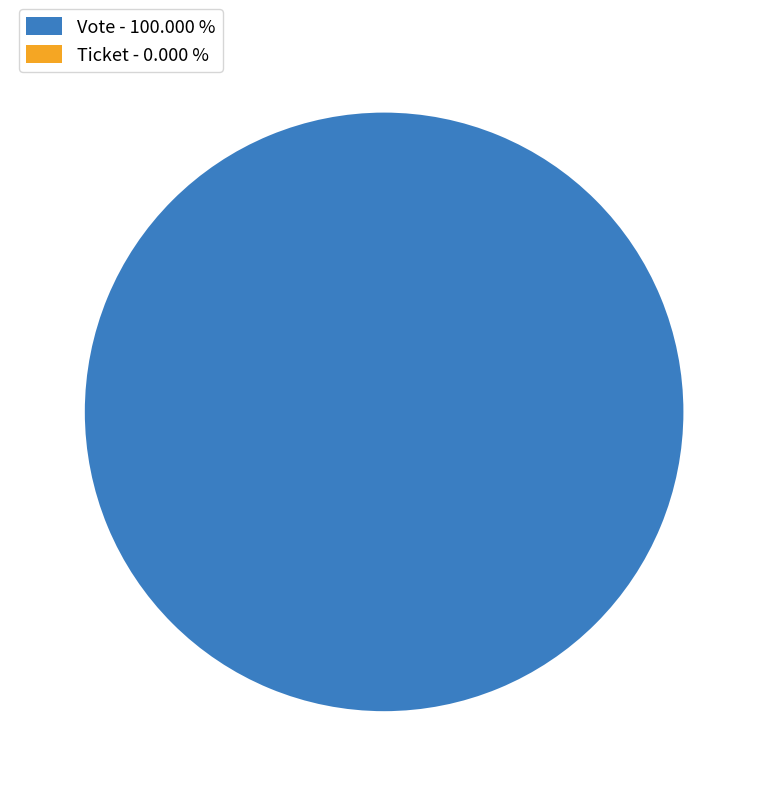

Count the number of slices in the pie.

2